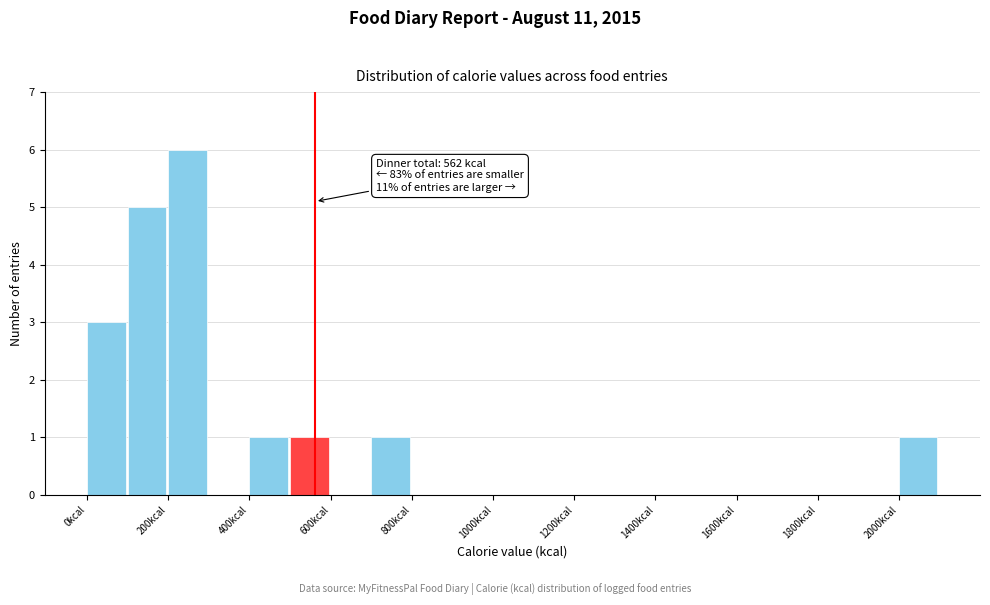

Which range on the x-axis has the tallest bar?

200 to 300